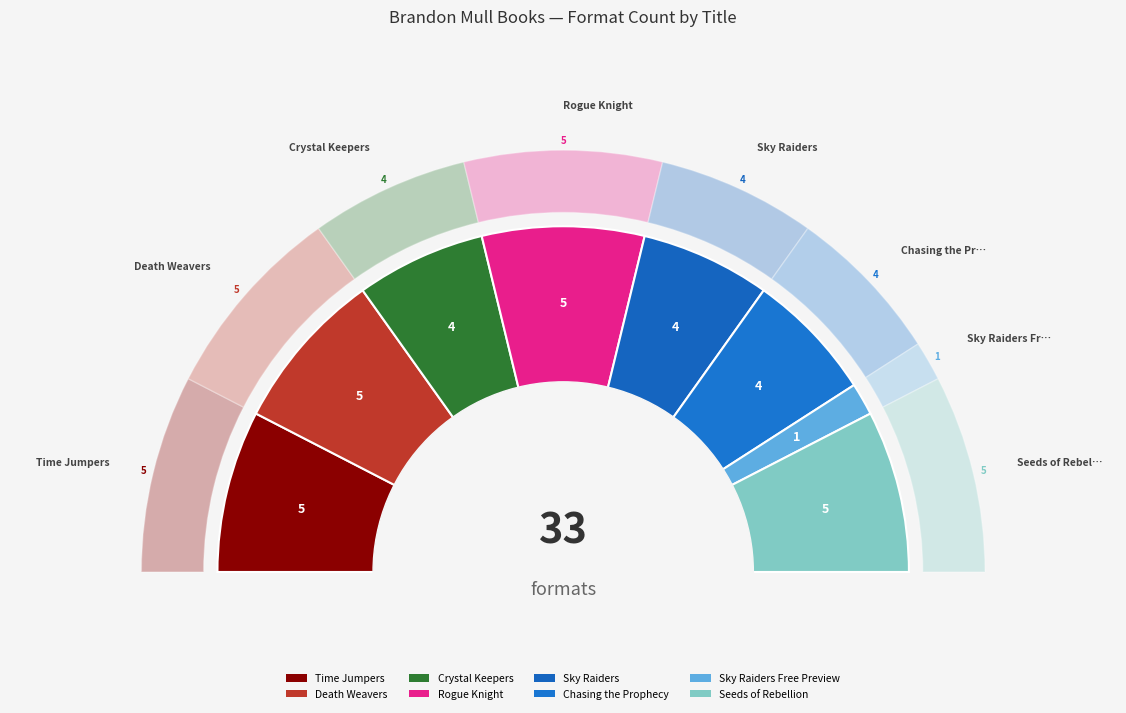

Is there a majority slice in this chart?

No